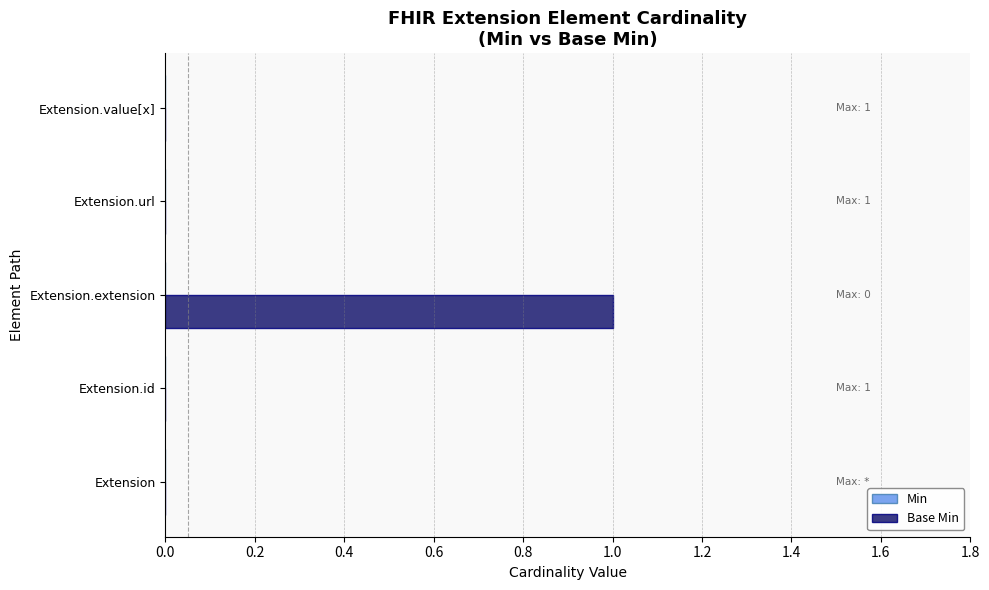

How many series are shown in this chart?

1